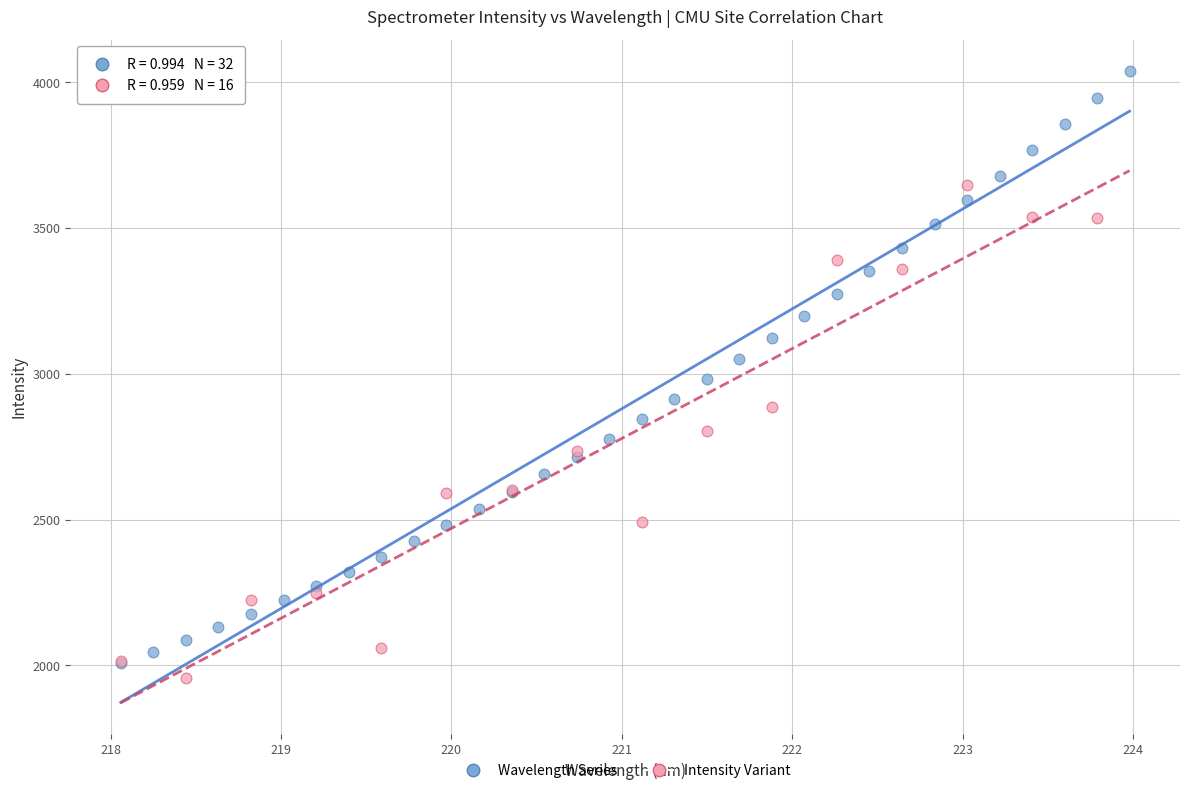

Which series has the largest Y range (max minus min)?

Wavelength Series